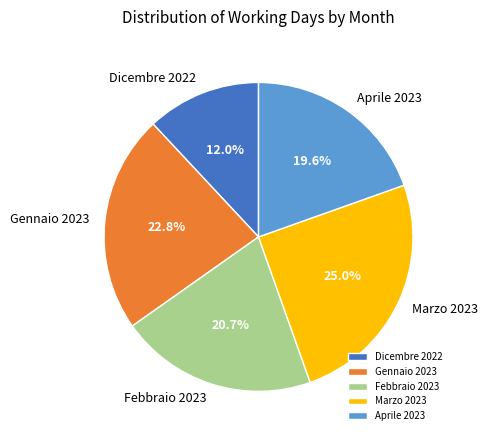

Is the sum of Dicembre 2022 and Marzo 2023 greater than half?

No